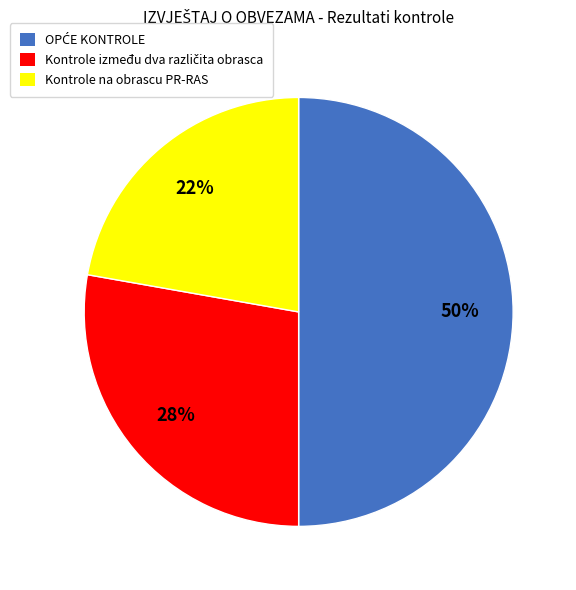

To the nearest percent, what is the difference between the largest and smallest slice percentages?

28%